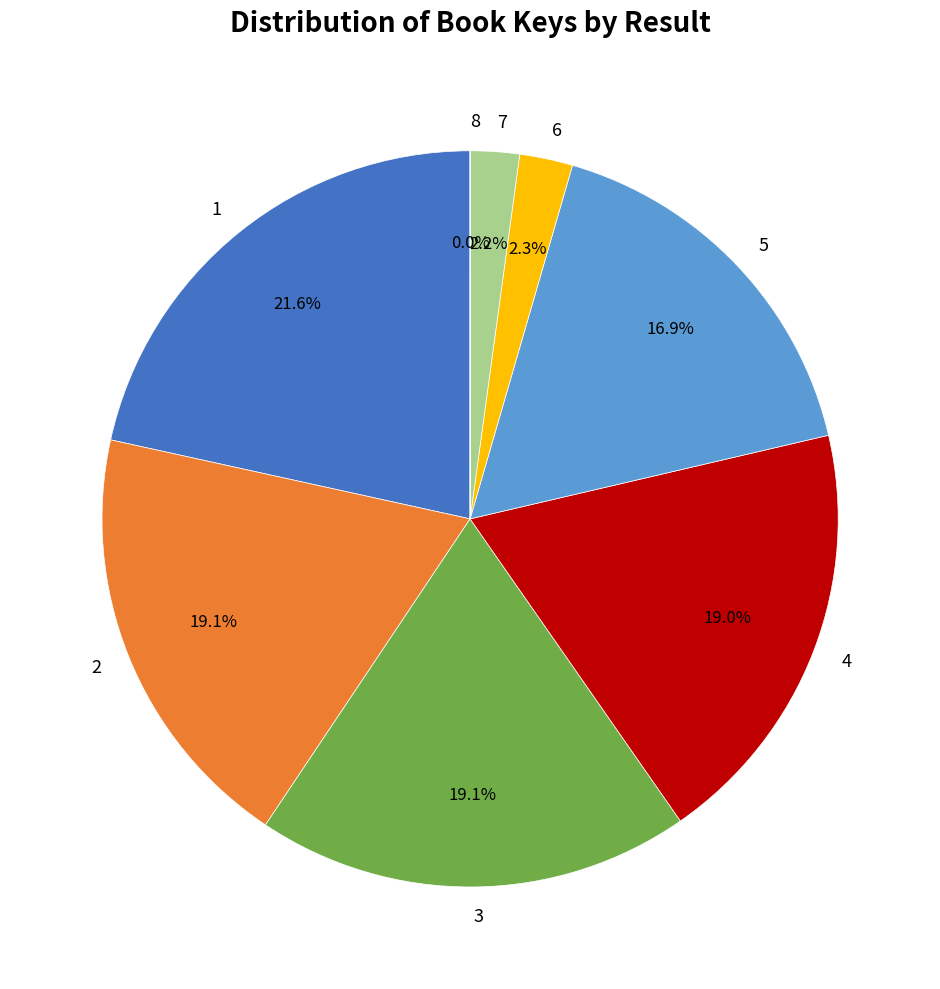

Is there a majority slice in this chart?

No